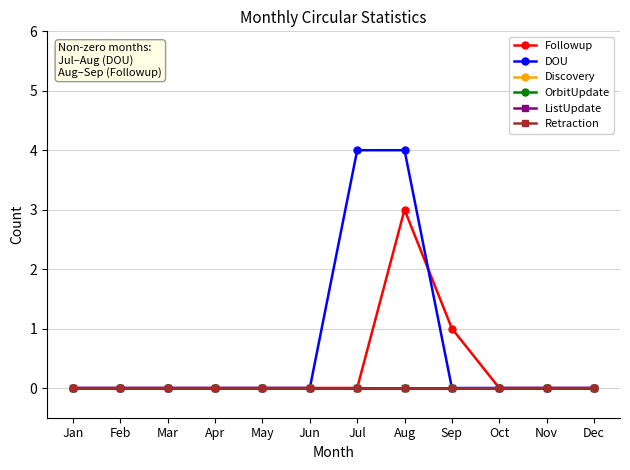

Is this an area chart (filled region under the line)?

No